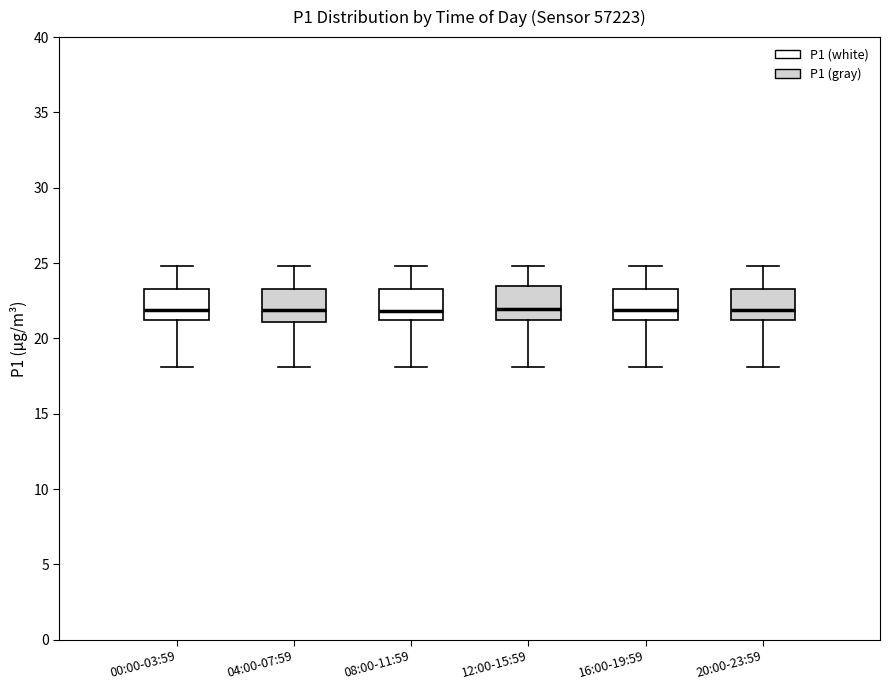

Where is the lower edge of the box for 12:00-15:59 on the y-axis? The values are not printed on the chart, so give them approximately, as read against the axis.

21.0